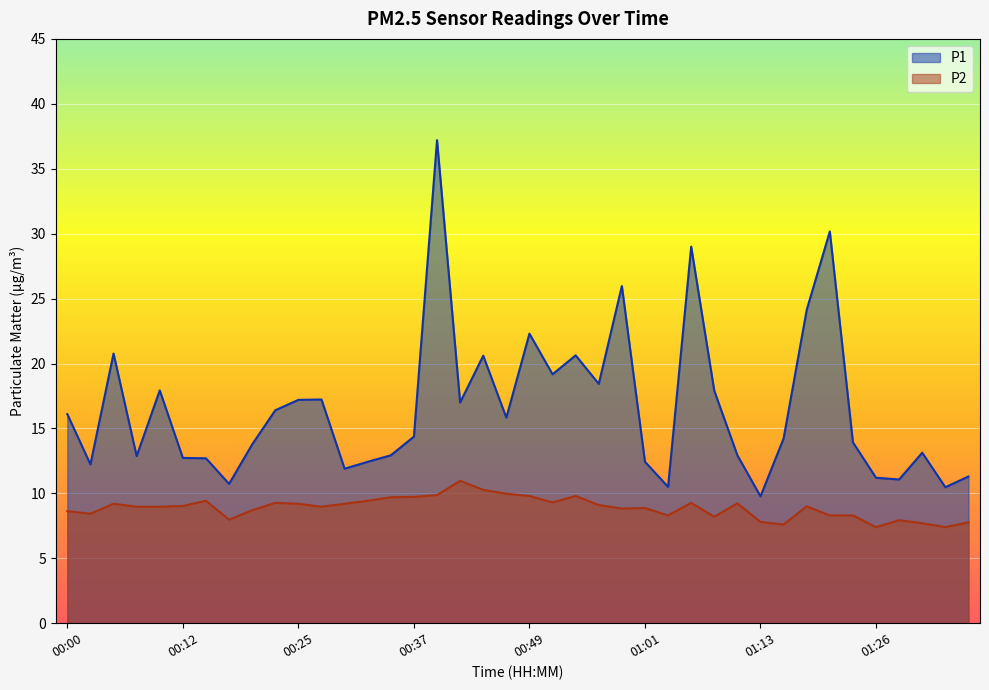

How many values in the P1 series are below 14?

19